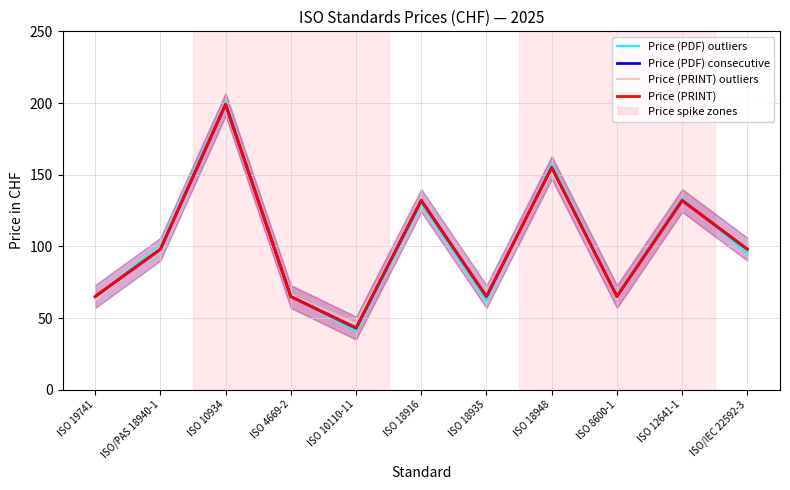

Reading left to right, list all the values displayed in this chart.

Price (PDF) outliers: 64.2	100.7	200.4	65.6	40.9	129.9	62.3	157.2	65.6	133.2	95.1
Price (PDF) consecutive: 65.0	98.0	199.0	65.0	43.0	132.0	65.0	155.0	65.0	132.0	98.0
Price (PRINT) outliers: 62.5	99.7	198.6	66.3	45.9	132.2	65.0	152.4	63.6	132.0	99.1
Price (PRINT): 65.0	98.0	199.0	65.0	43.0	132.0	65.0	155.0	65.0	132.0	98.0